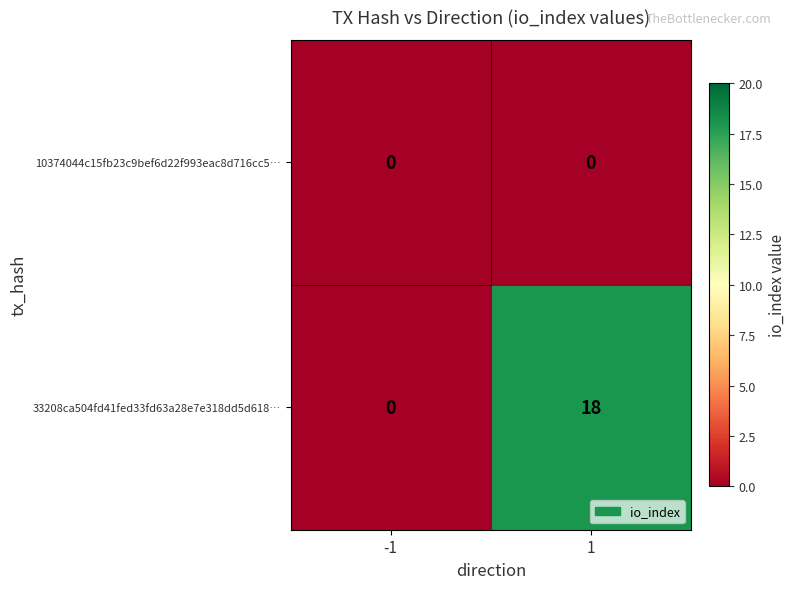

The value of 10374044c15fb23c9bef6d22f993eac8d716cc5… at -1 is 0. True or false?

True